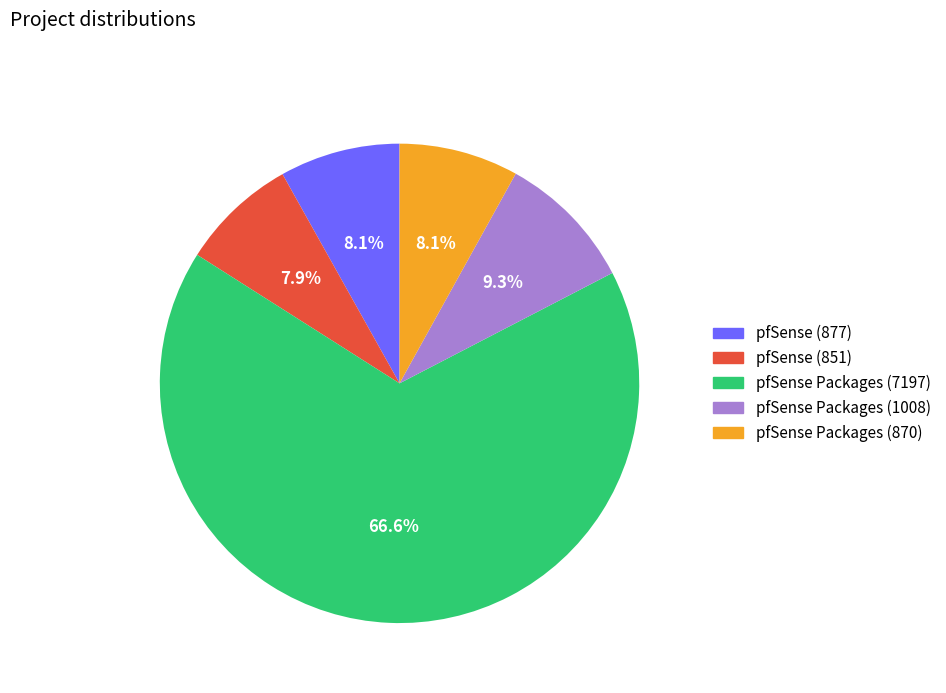

Combined, what portion of the pie is pfSense (877) and pfSense Packages (870)?

16.2%